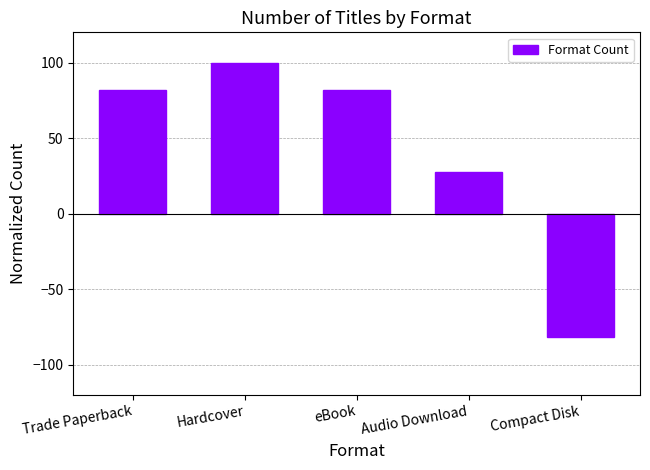

What is the label of the 5th bar from the left?

Compact Disk